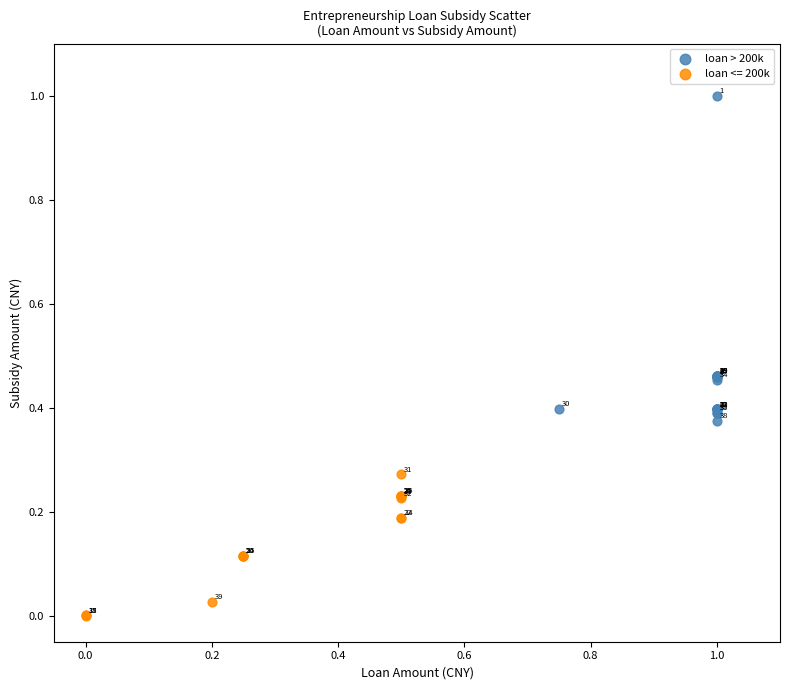

Which series contains the highest Y value?

loan > 200k